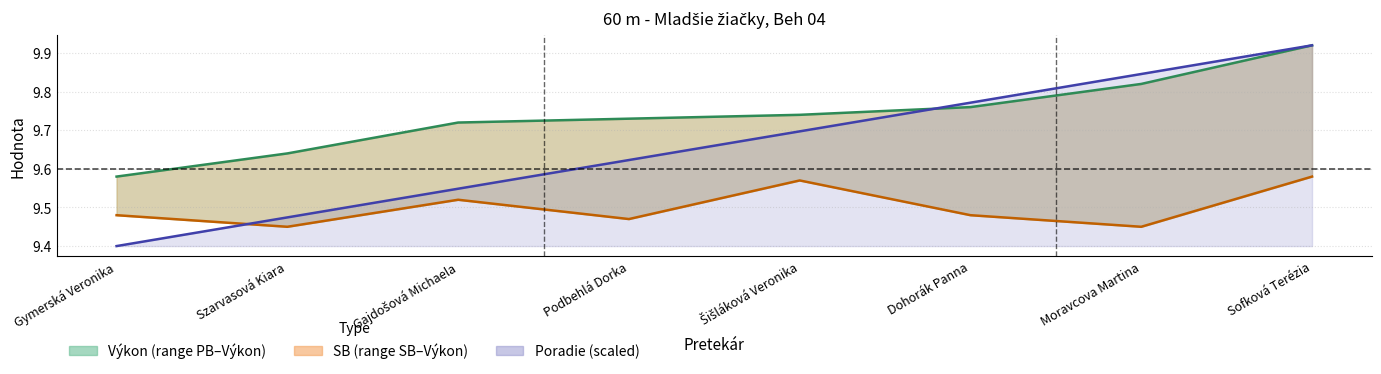

What is the smallest value displayed?

9.4